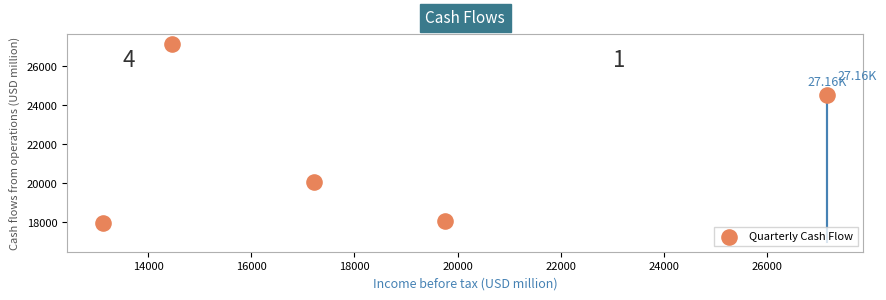

What is the range of X values (max minus min)?

14020.9